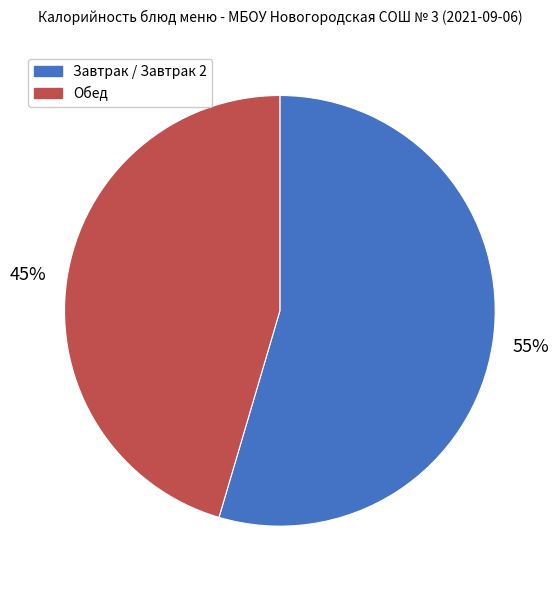

True or false: Обед accounts for 45% of the total.

True